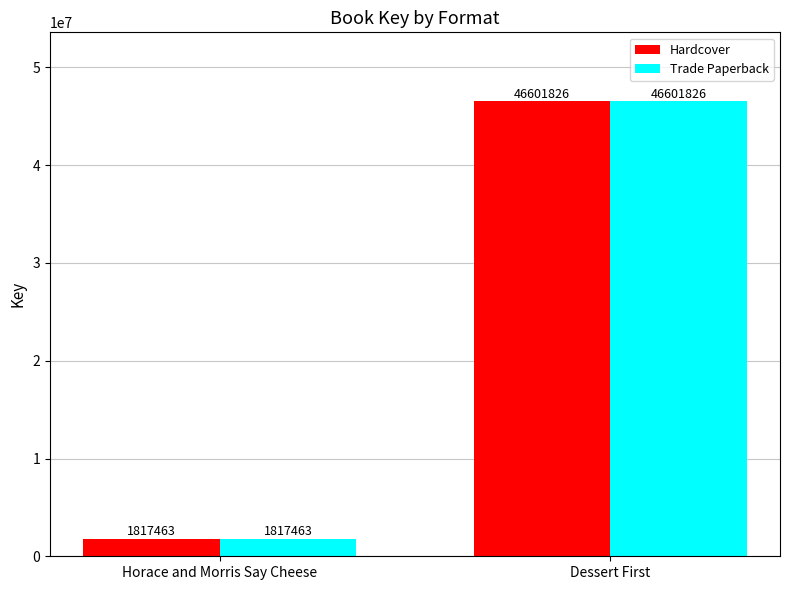

The Trade Paperback series shows 46601826 at Dessert First. True or false?

True